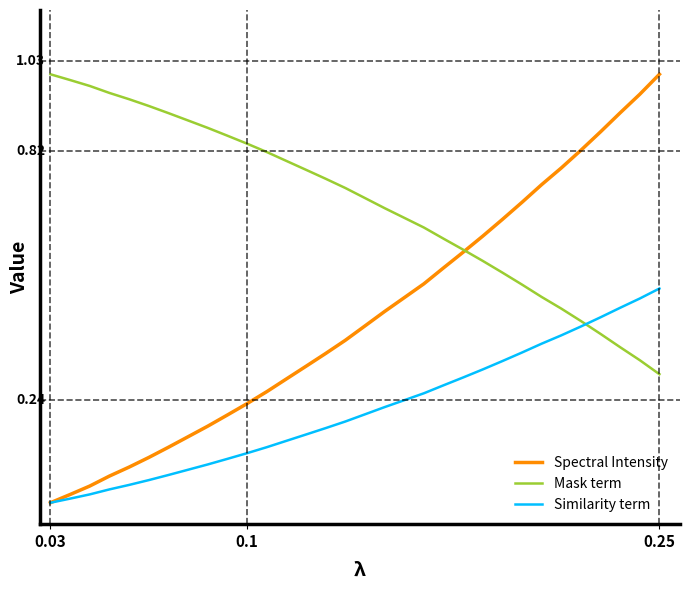

At how many categories does at least one series exceed 0?

32